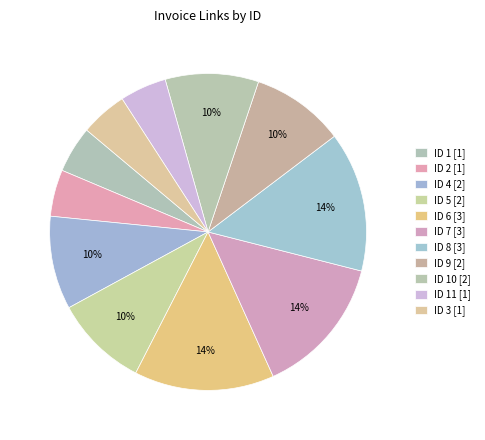

Is there any slice that represents more than half of the pie?

No